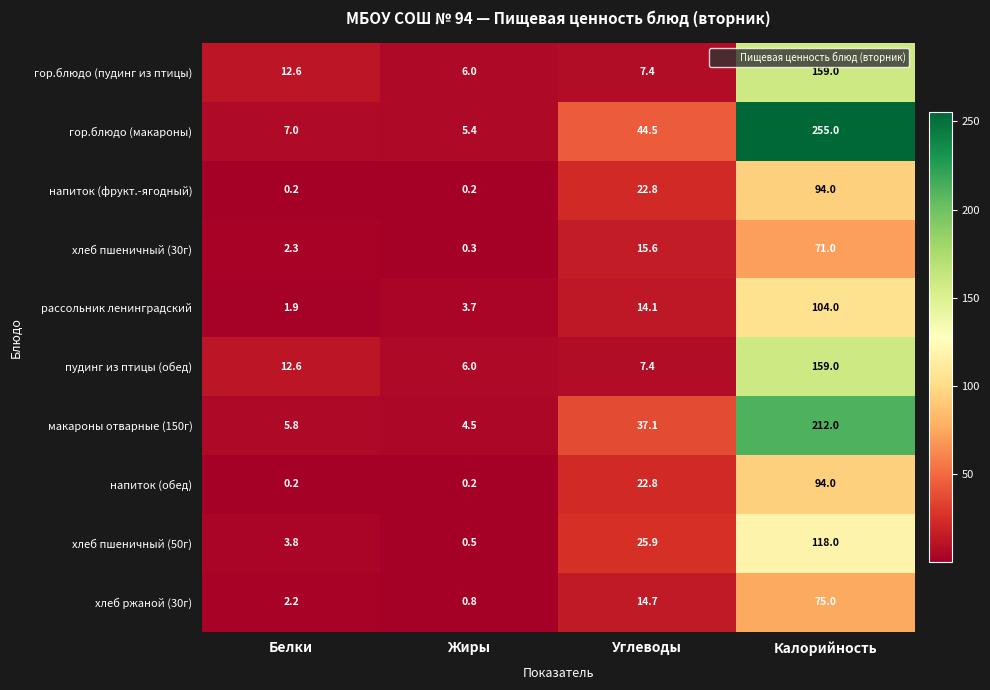

List the labels in order of хлеб пшеничный (30г) value, smallest first.

Жиры, Белки, Углеводы, Калорийность